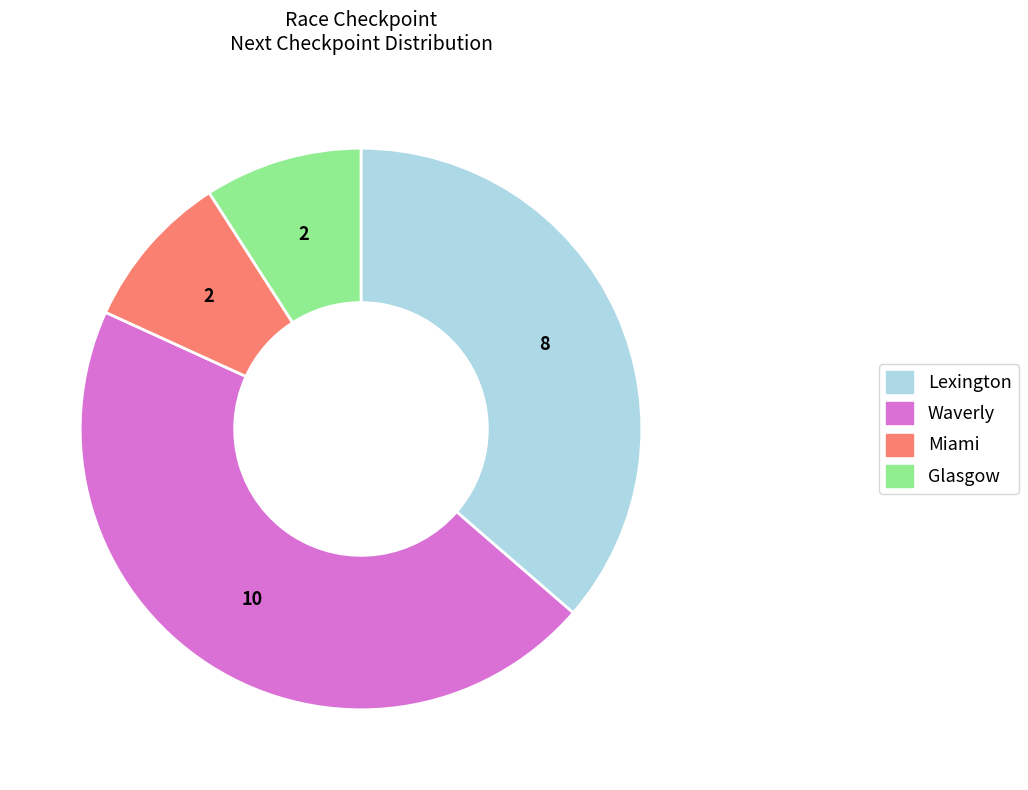

Approximately how many times larger is the value at Glasgow compared to Waverly?

0.2